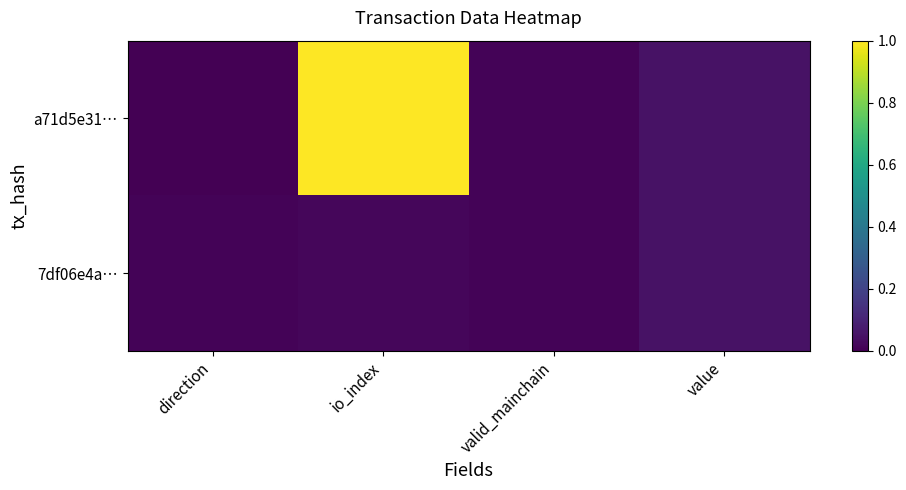

Rank the series by their average value, from lowest to highest.

7df06e4a…, a71d5e31…